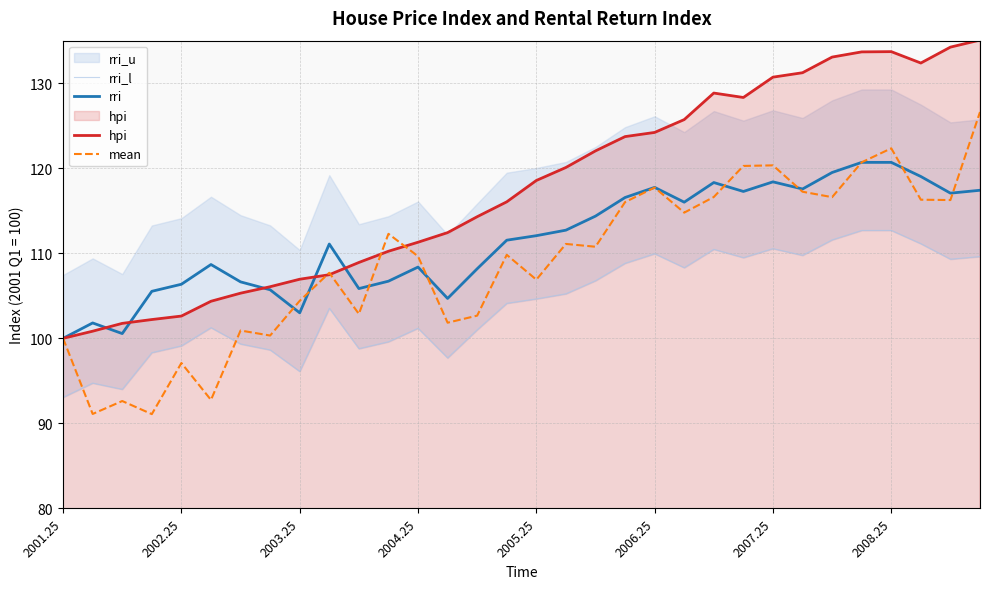

The hpi series shows 133.7 at 27. True or false?

True